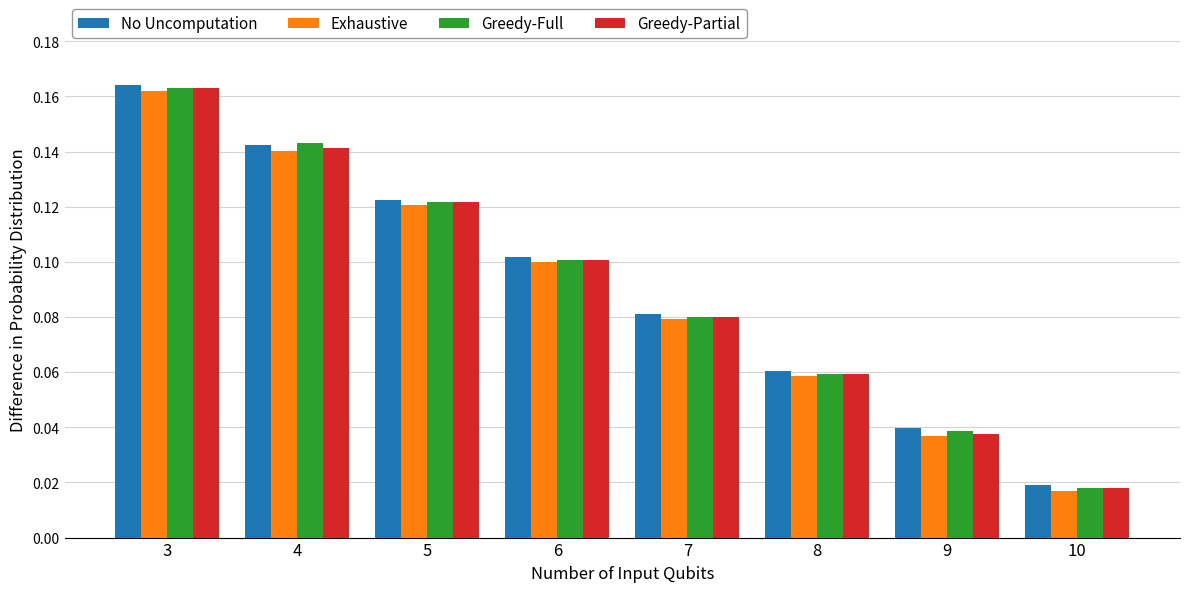

What is the sum of the Greedy-Partial values at 5 and 4?

0.3